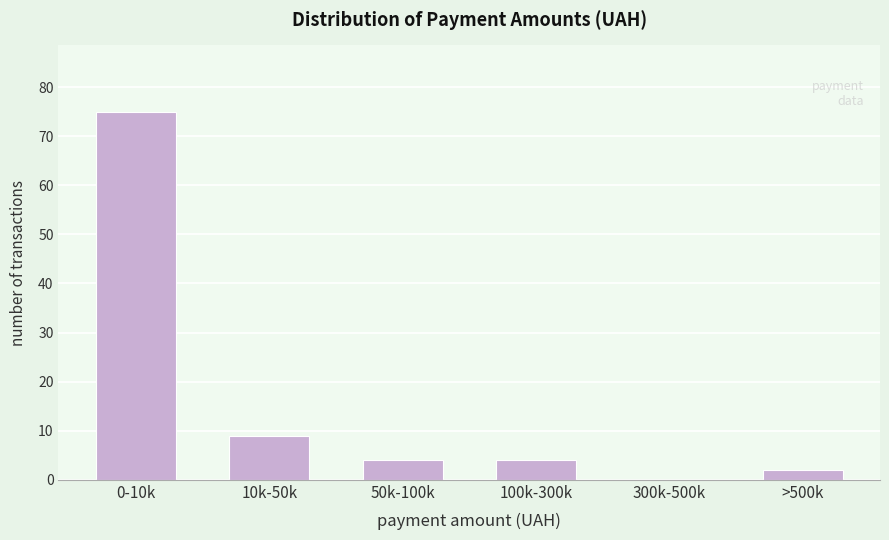

Reading right to left, extract all data points from this chart.

>500k=2	300k-500k=0	100k-300k=4	50k-100k=4	10k-50k=9	0-10k=75